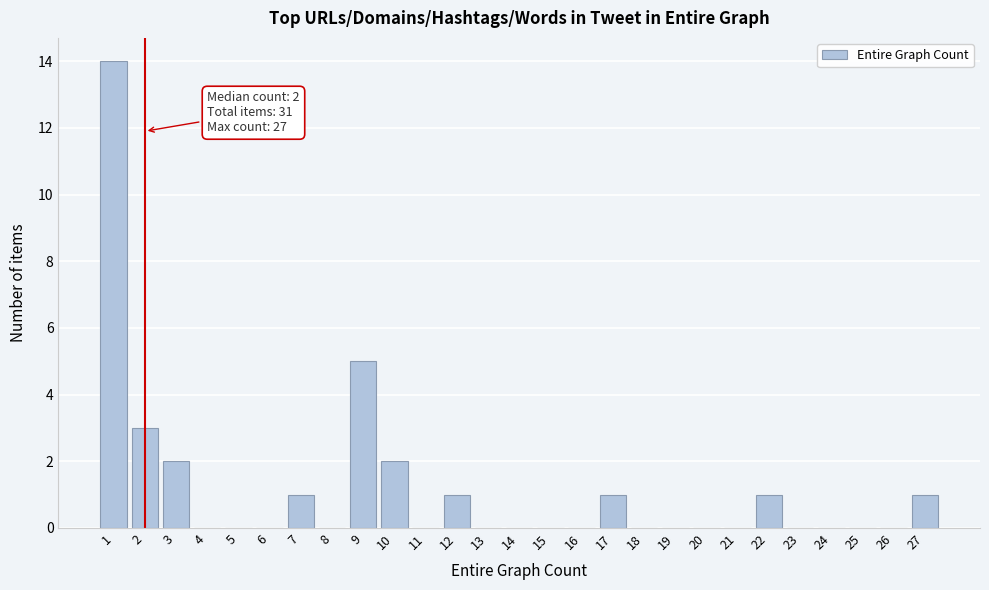

Over which range of the x-axis is the bar tallest?

0.5 to 1.5